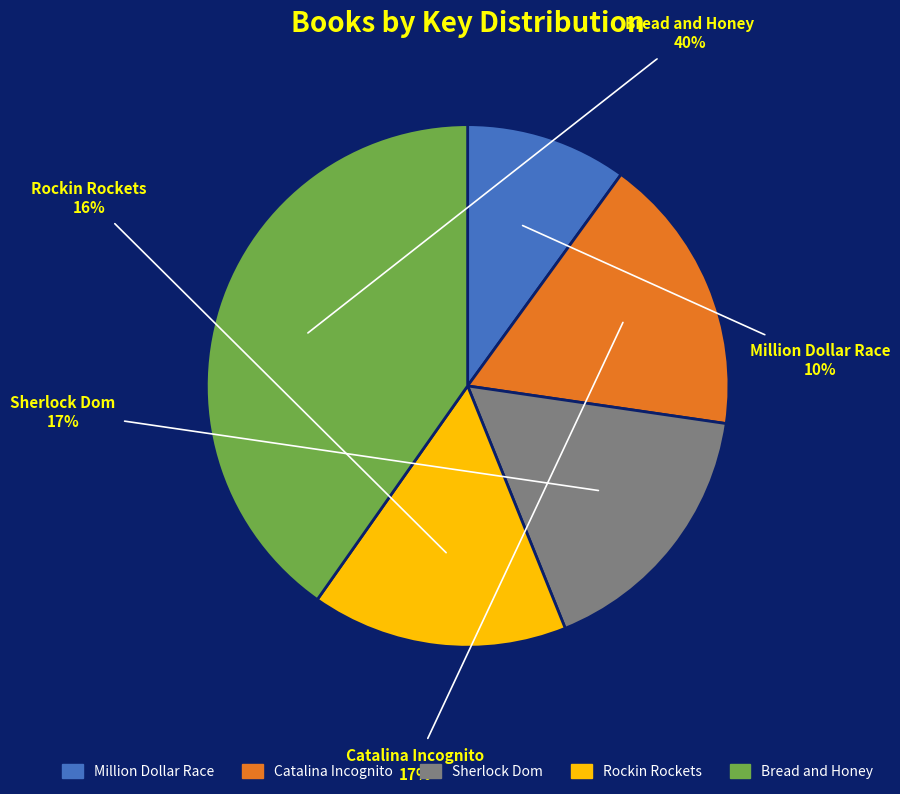

How many slices are in this pie chart?

5